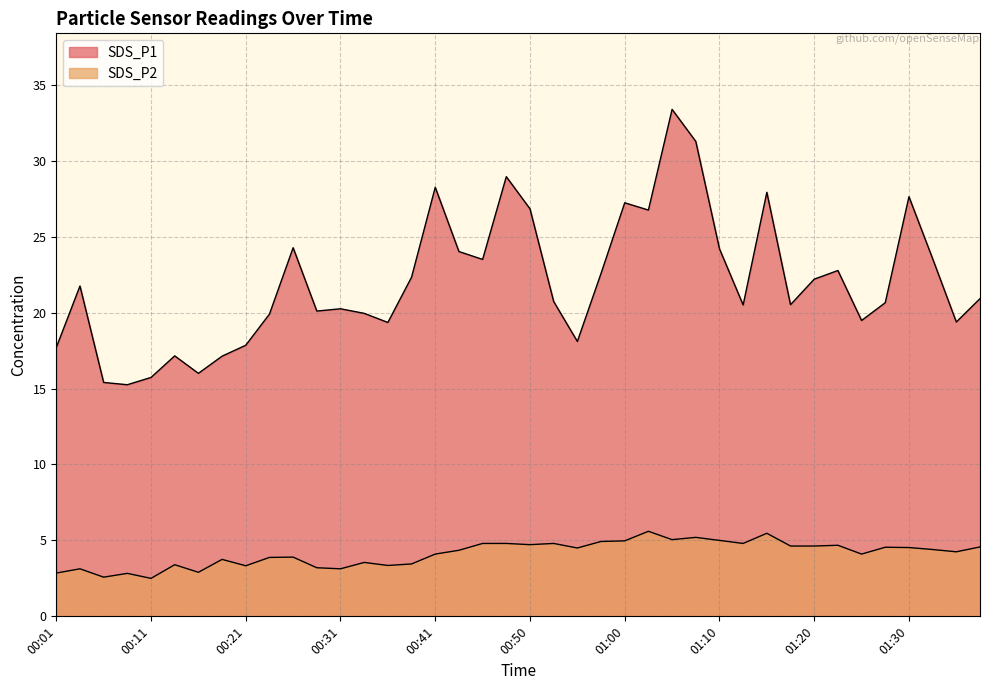

Reading right to left, extract all data points from this chart.

SDS_P1: 20.9	19.4	23.6	27.6	20.6	19.5	22.8	22.2	20.5	27.9	20.5	24.2	31.3	33.4	26.8	27.2	22.6	18.1	20.7	26.8	28.9	23.5	24.0	28.2	22.3	19.4	19.9	20.2	20.1	24.3	19.9	17.9	17.1	16.0	17.1	15.7	15.2	15.4	21.8	17.7
SDS_P2: 4.6	4.2	4.4	4.5	4.5	4.1	4.7	4.6	4.6	5.5	4.8	5.0	5.2	5.0	5.6	5.0	4.9	4.5	4.8	4.7	4.8	4.8	4.3	4.1	3.5	3.4	3.5	3.1	3.2	3.9	3.9	3.3	3.8	2.9	3.4	2.5	2.8	2.6	3.1	2.9